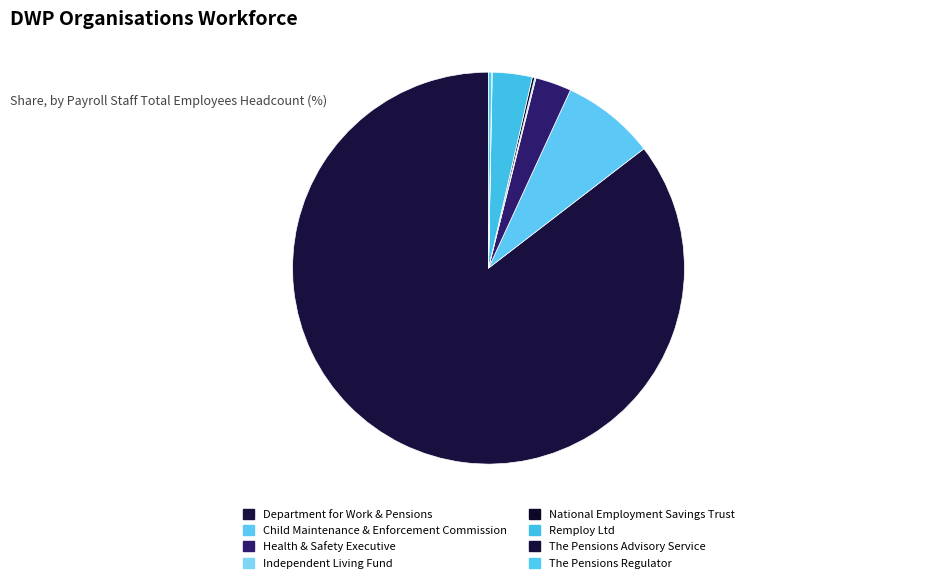

Which category has the smallest portion of the pie?

The Pensions Advisory Service